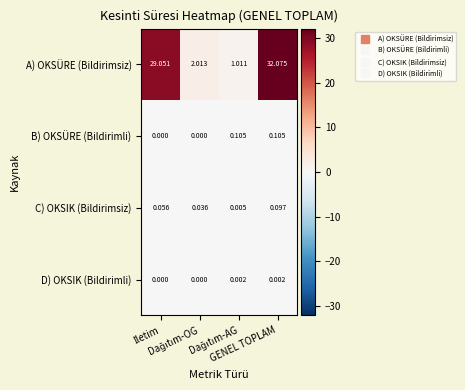

Which series has the widest spread of values?

A) OKSÜRE (Bildirimsiz)